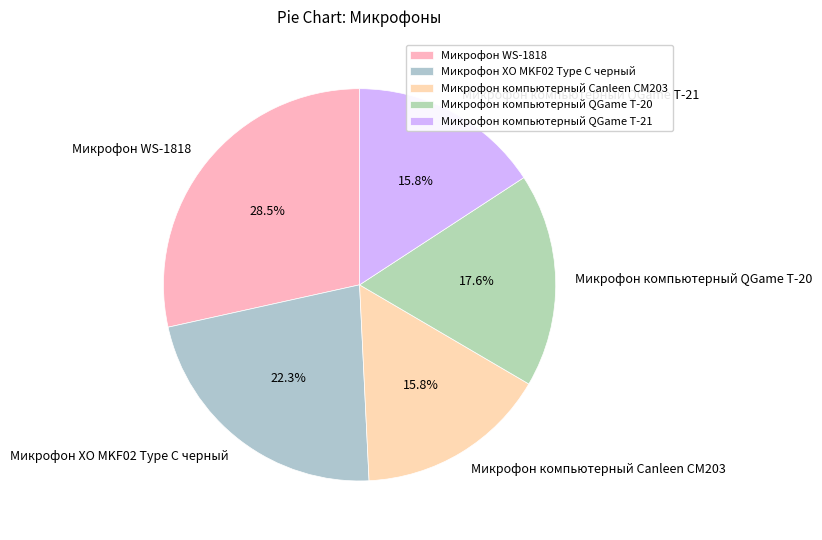

What portion of the pie excludes Микрофон компьютерный QGame T-20?

82.4%